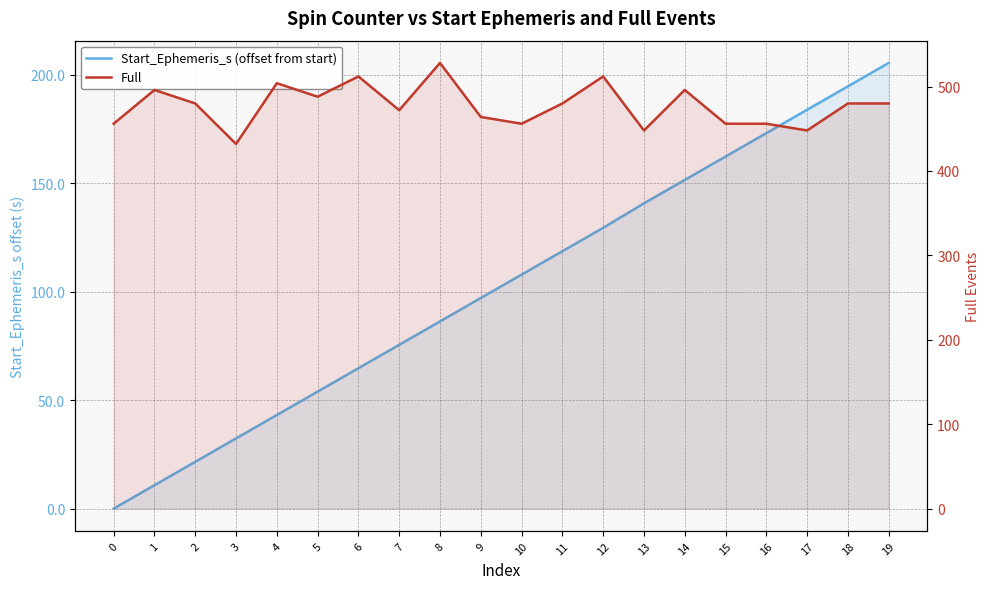

At which category is the sum across all series the highest?

19